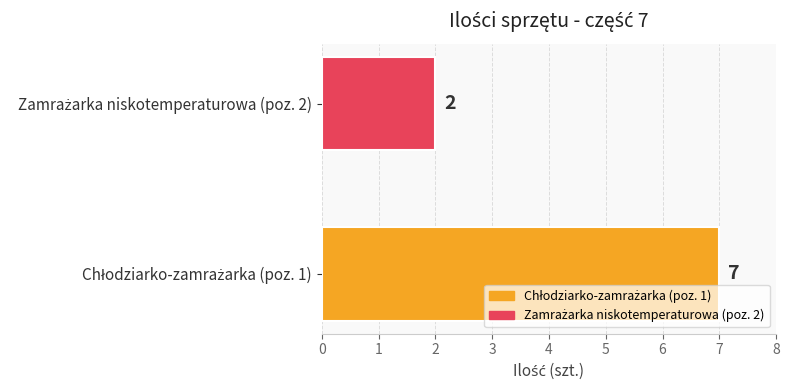

What is the maximum value shown in the chart?

7